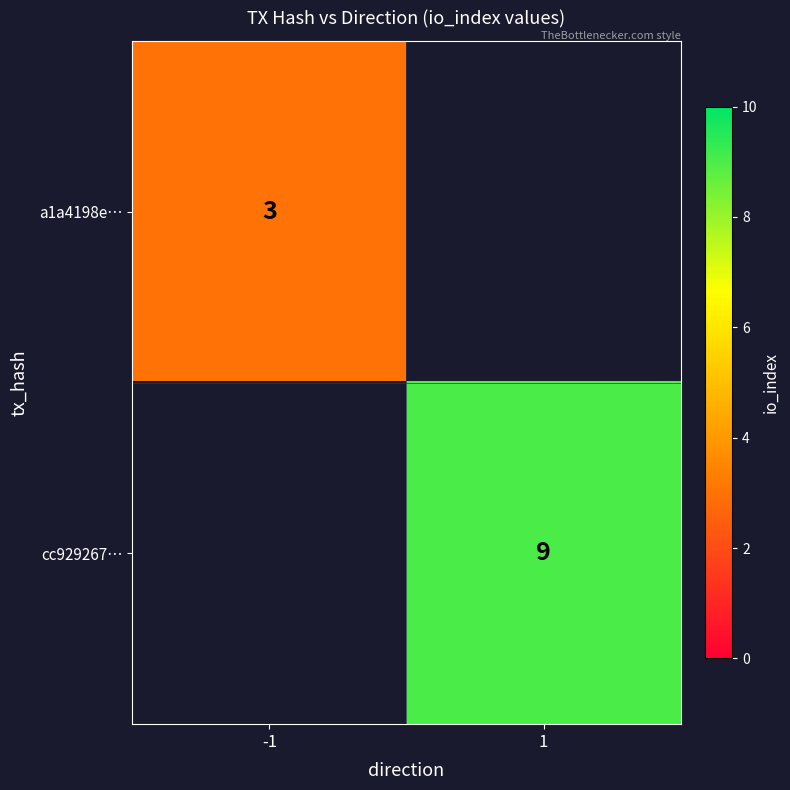

The a1a4198e… series shows 4 at -1. True or false?

False